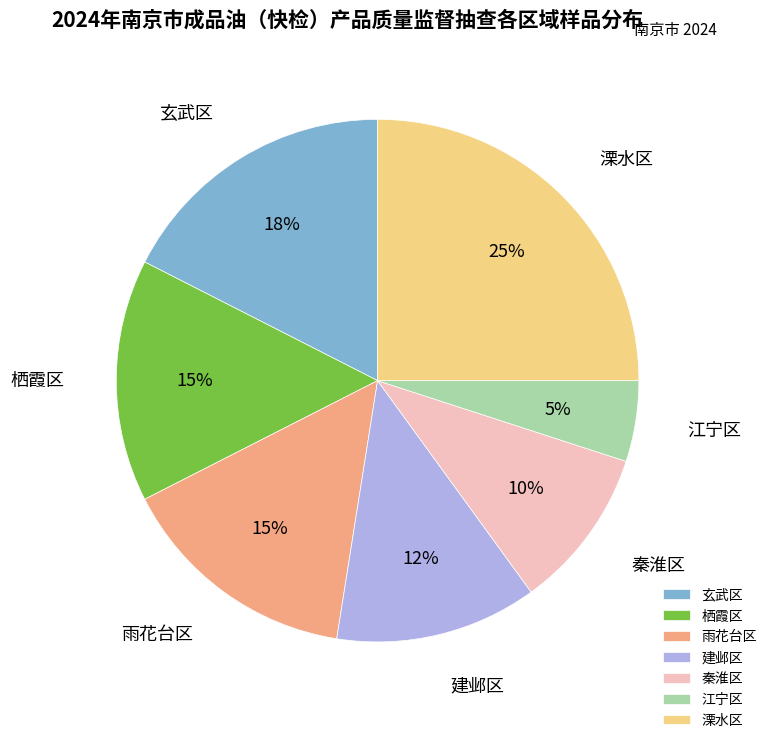

How many segments does this pie chart have?

7